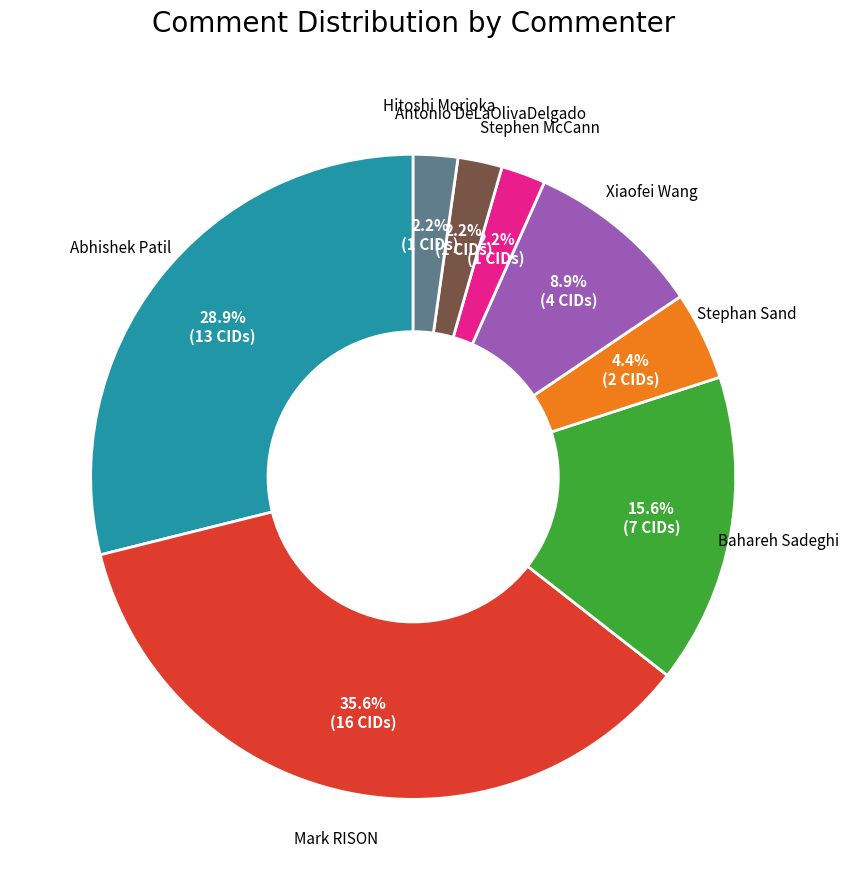

Is there a majority slice in this chart?

No